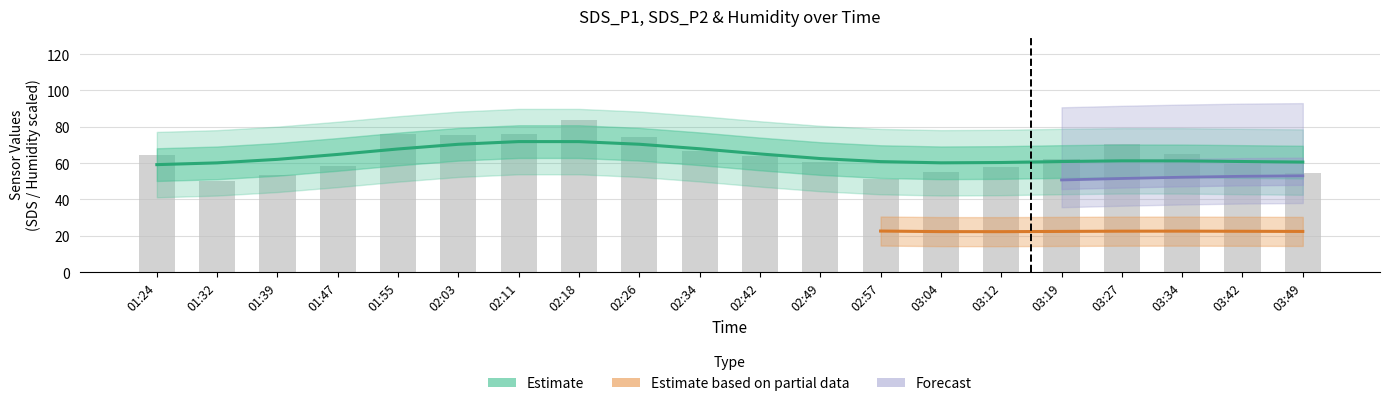

Is the value of SDS_P2 at 01:32 greater than the value of BME280_humidity at 03:42?

No